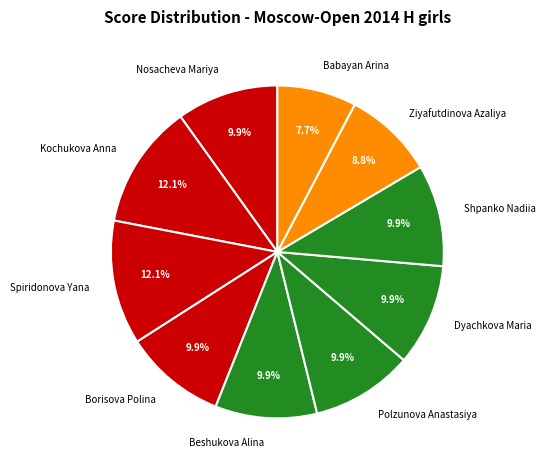

To the nearest percent, what is the combined percentage of Spiridonova Yana and Polzunova Anastasiya?

22%